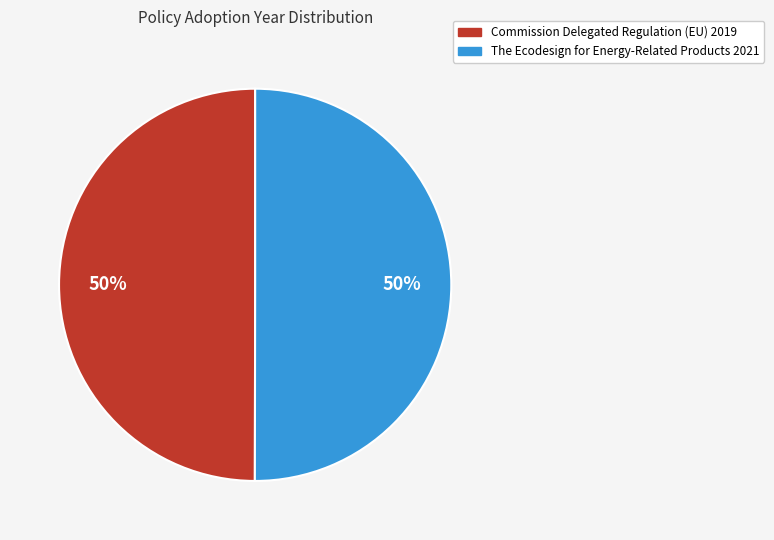

To the nearest percent, what percentage of the pie is The Ecodesign for Energy-Related Products 2021?

50%